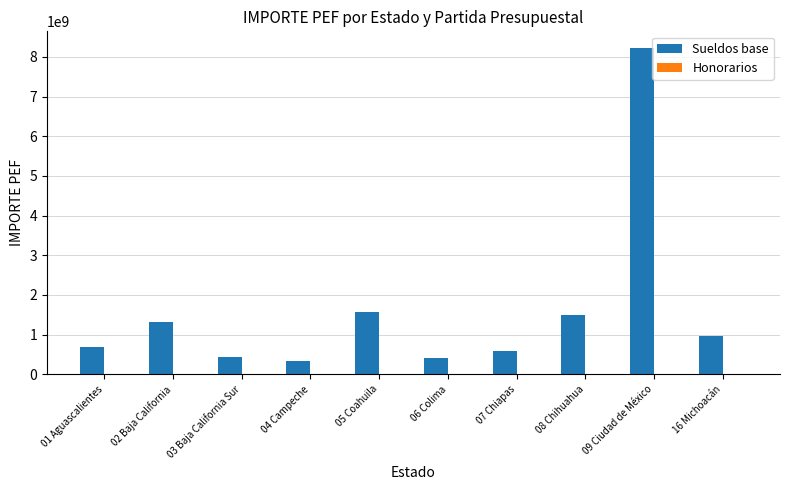

At which label does Sueldos base reach its peak?

09 Ciudad de México